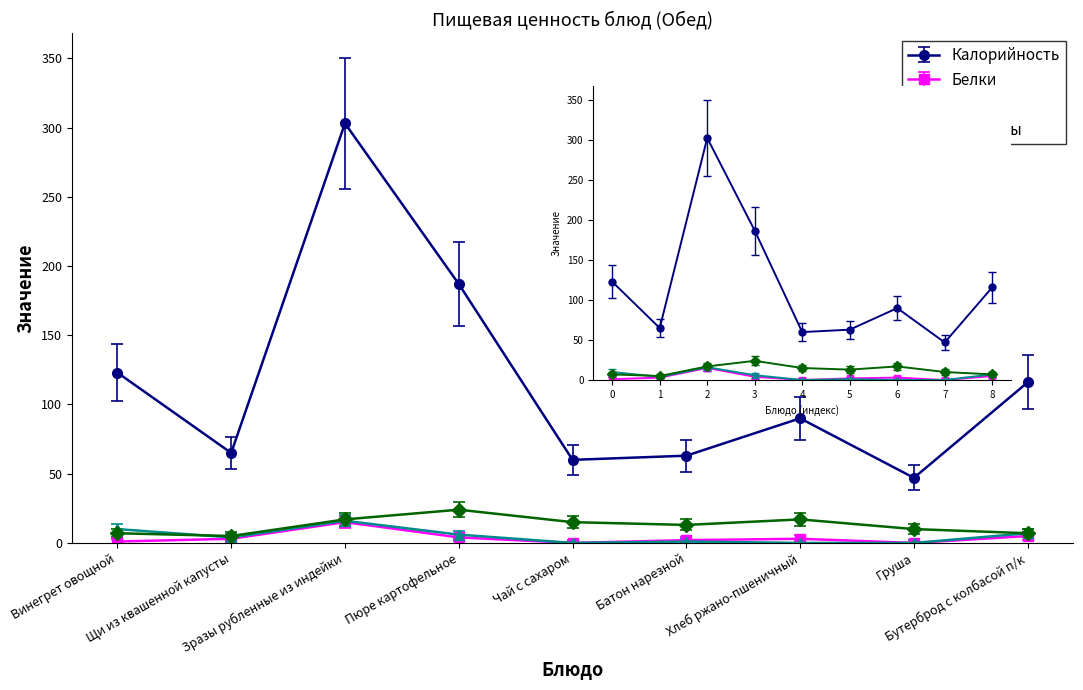

True or false: Калорийность and Белки intersect in this chart.

False